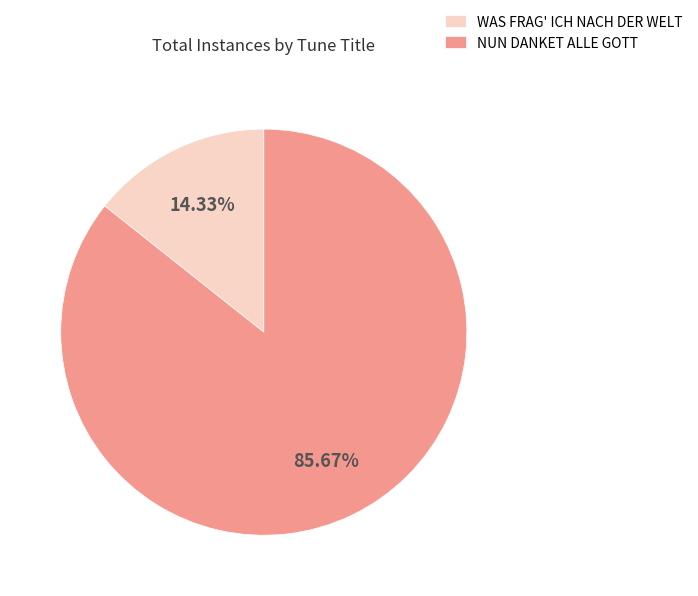

To the nearest percent, what percentage of the pie is WAS FRAG' ICH NACH DER WELT?

14%